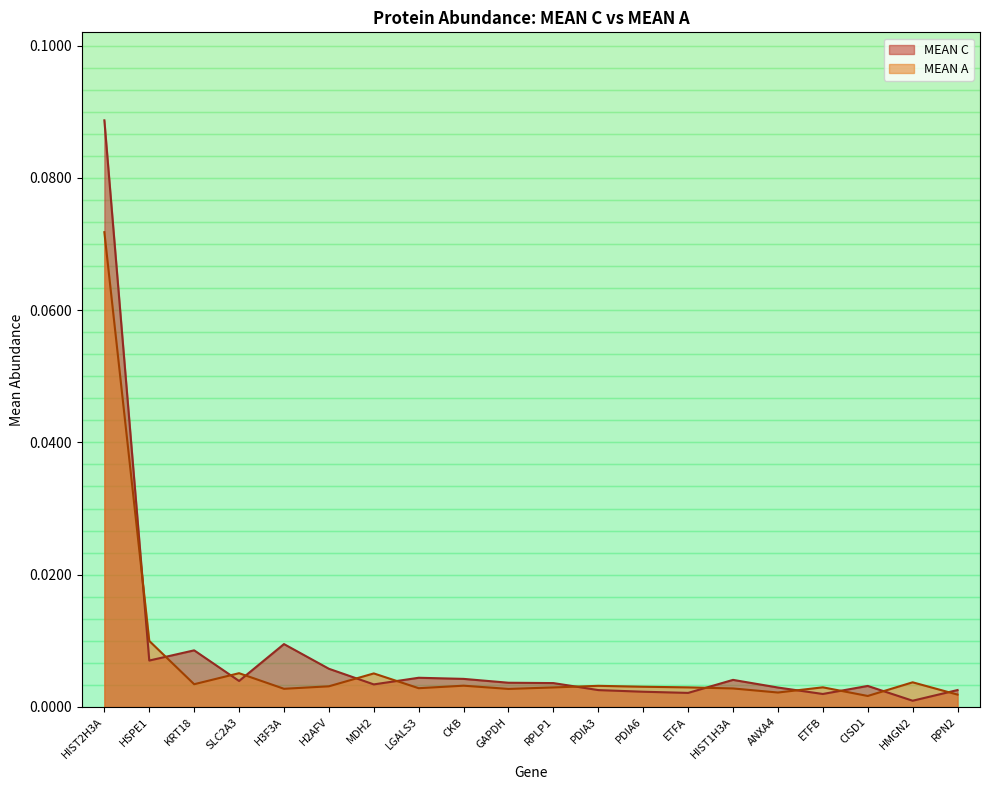

True or false: MEAN C and MEAN A cross at least once.

True